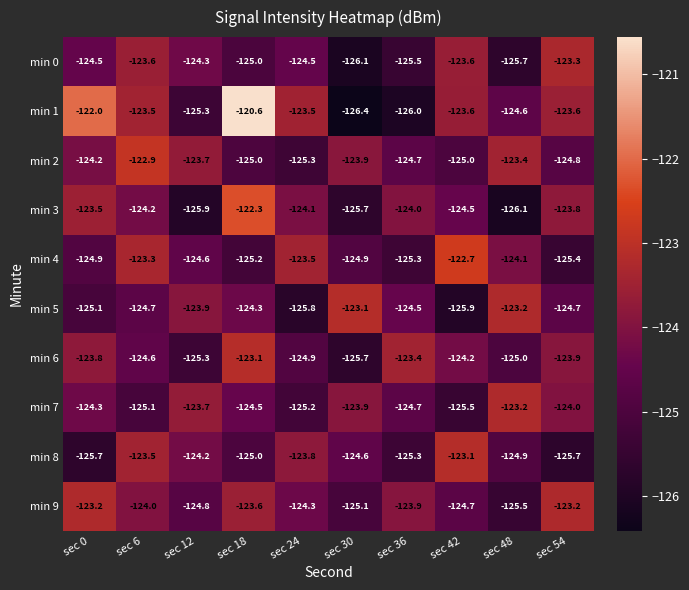

What is the minimum value shown in the chart?

-126.4